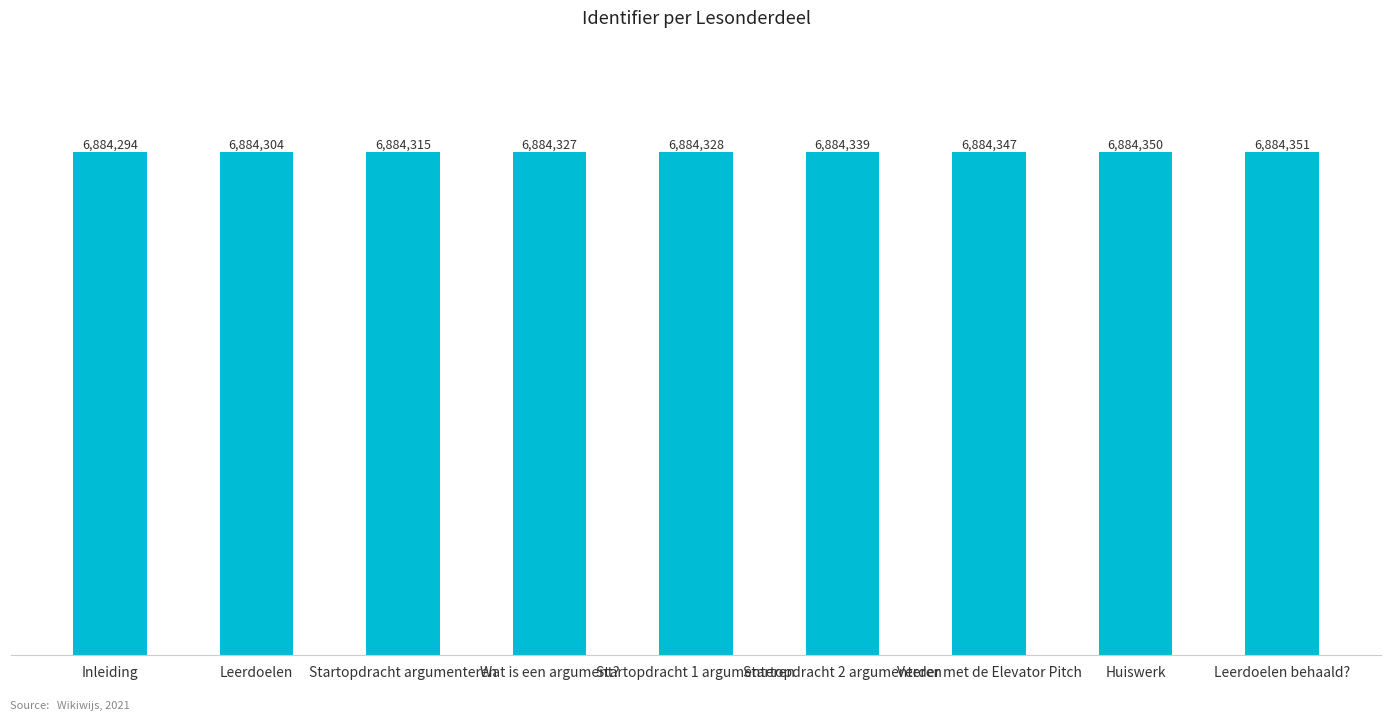

List the labels in order of value, smallest first.

Inleiding, Leerdoelen, Startopdracht argumenteren, Wat is een argument?, Startopdracht 1 argumenteren, Startopdracht 2 argumenteren, Verder met de Elevator Pitch, Huiswerk, Leerdoelen behaald?